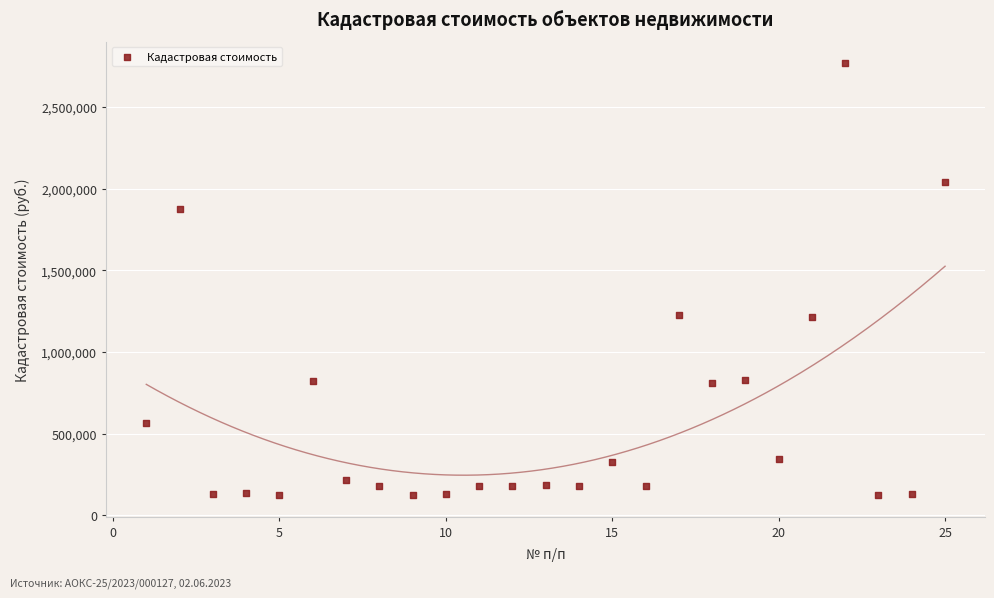

What is the range of Y values (max minus min)?

2642841.5